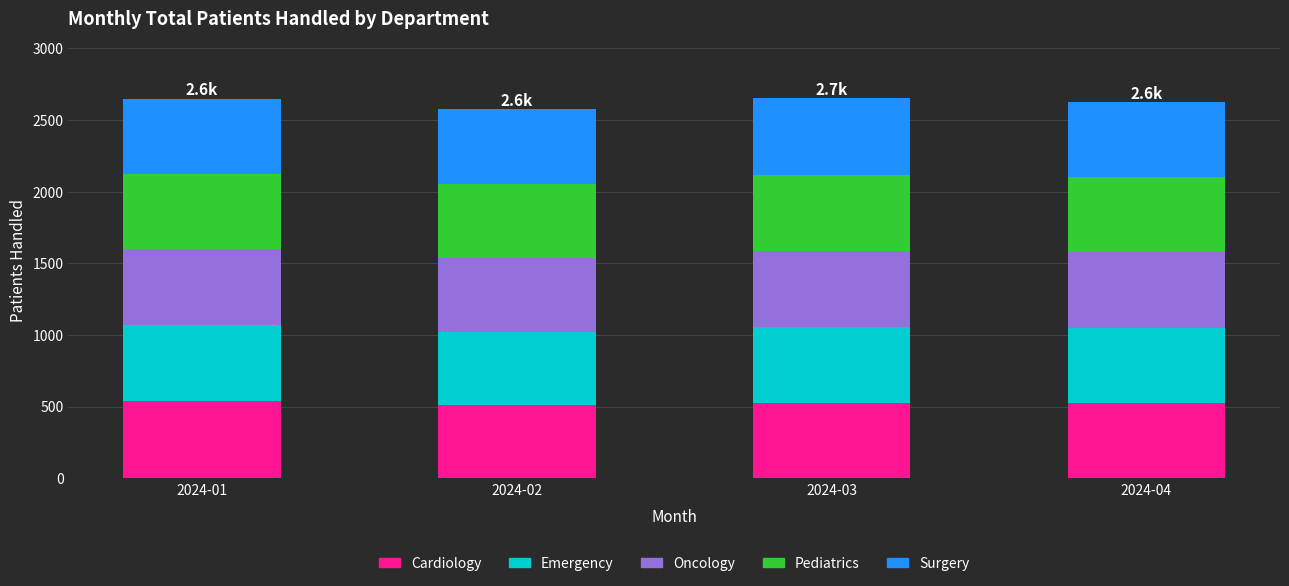

What is the total value across all series at 2024-01?

2649.9